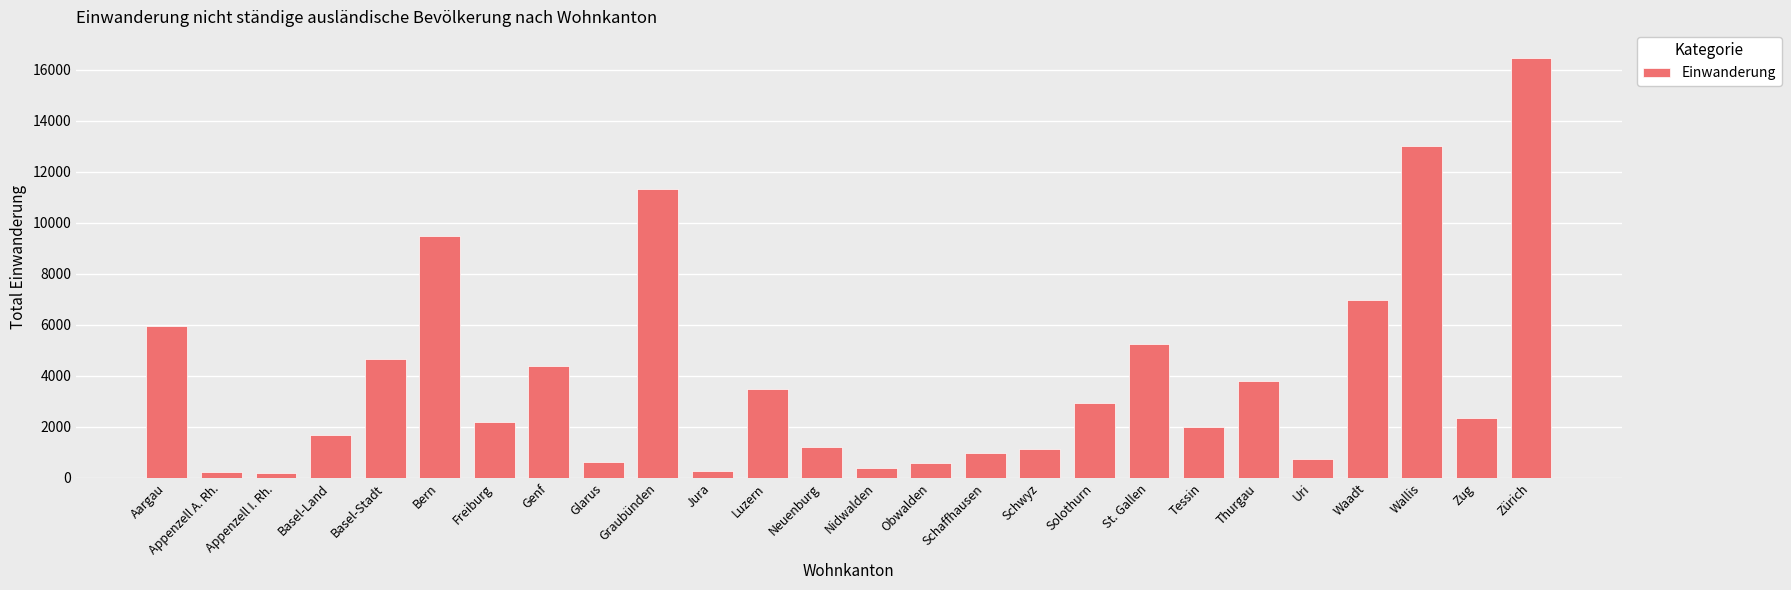

At which label is the value closest to 8325?

Bern